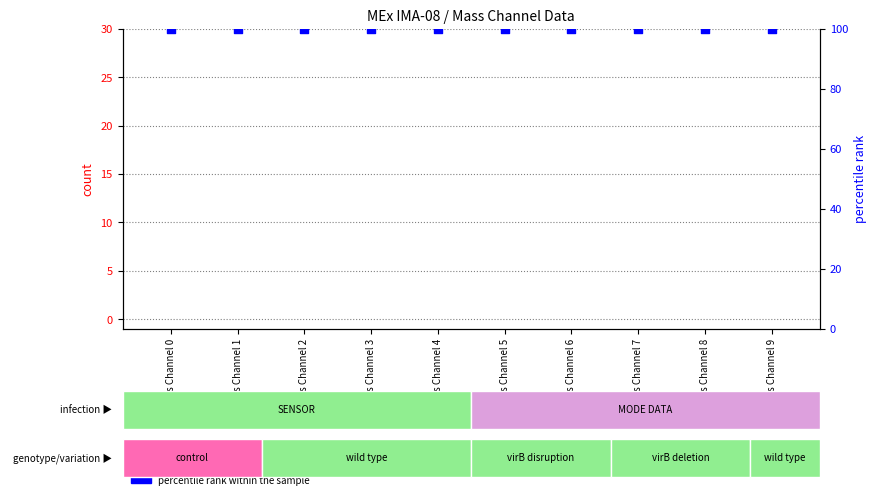

At which category is the sum across all series the highest?

Mass Channel 0